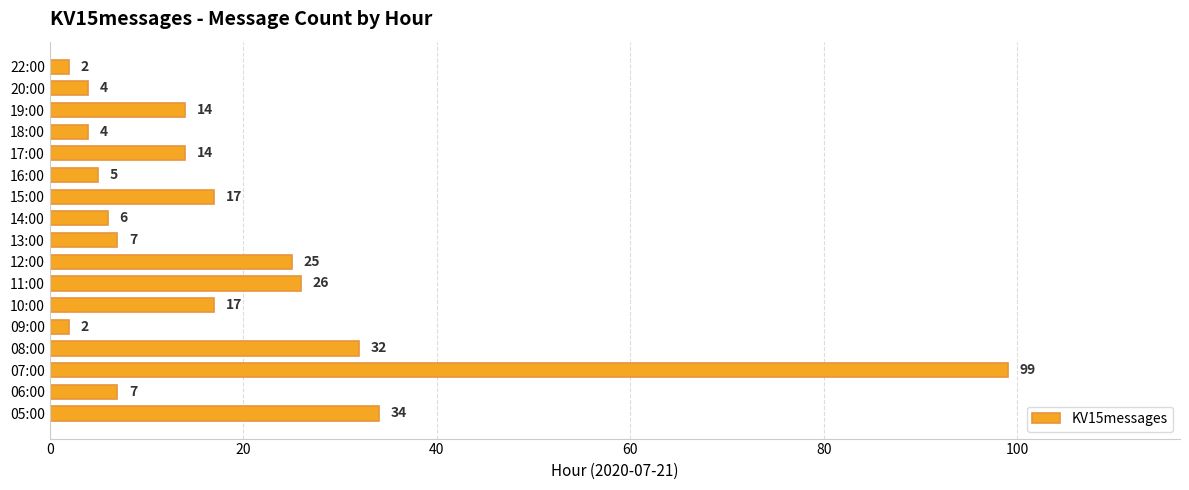

Reading bottom to top, list all the values displayed in this chart.

05:00=34	06:00=7	07:00=99	08:00=32	09:00=2	10:00=17	11:00=26	12:00=25	13:00=7	14:00=6	15:00=17	16:00=5	17:00=14	18:00=4	19:00=14	20:00=4	22:00=2